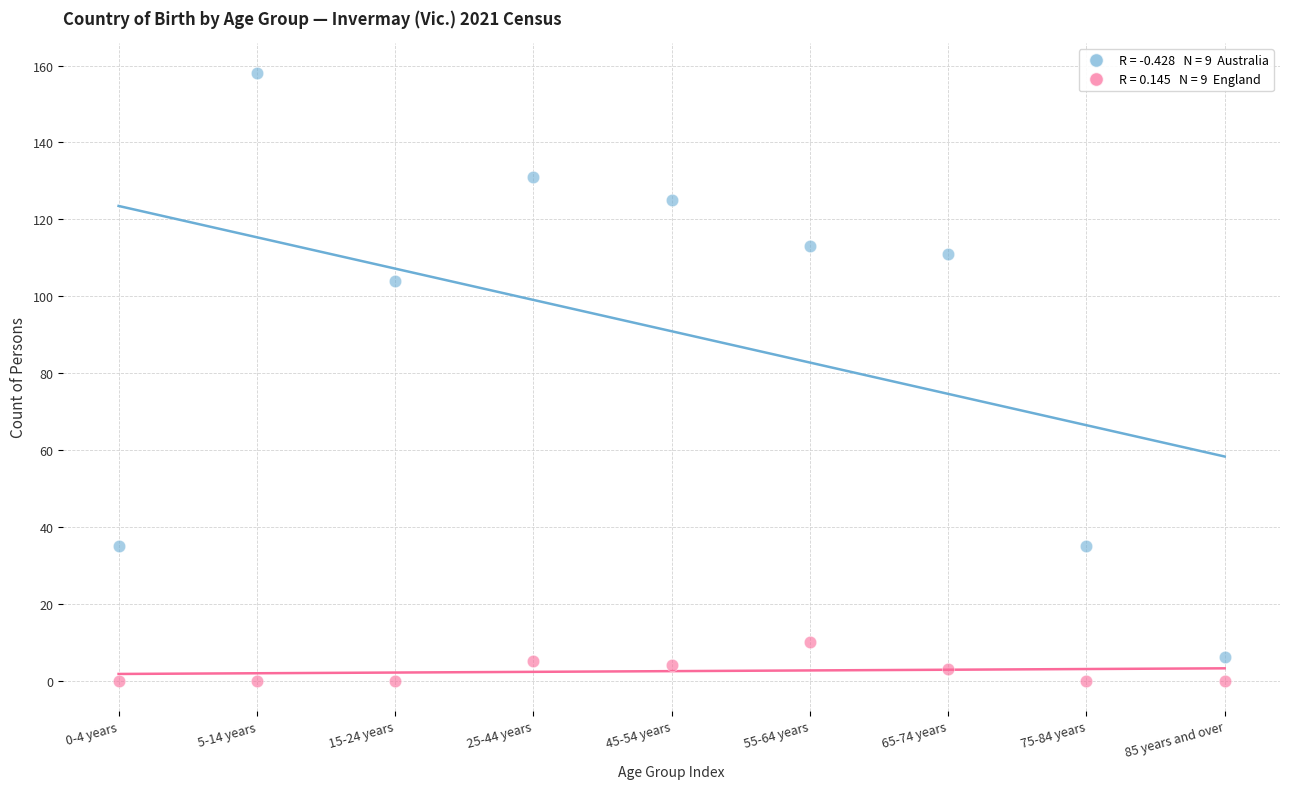

Across all series, what Y value is closest to 79?

104